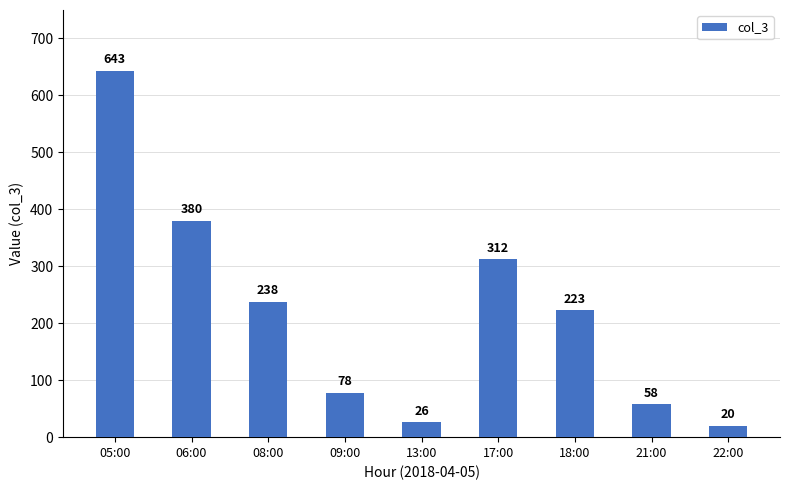

What is the label of the 6th bar from the left?

17:00